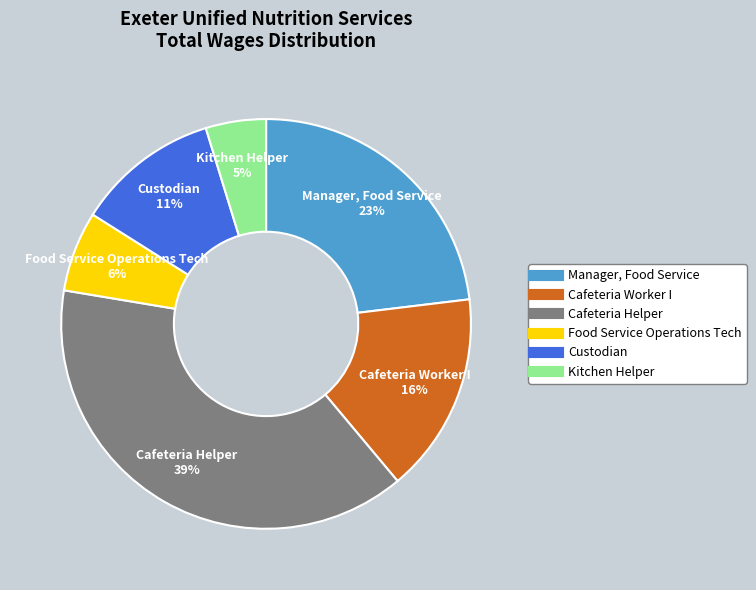

What percentage is the Manager, Food Service slice, to the nearest percent?

23%